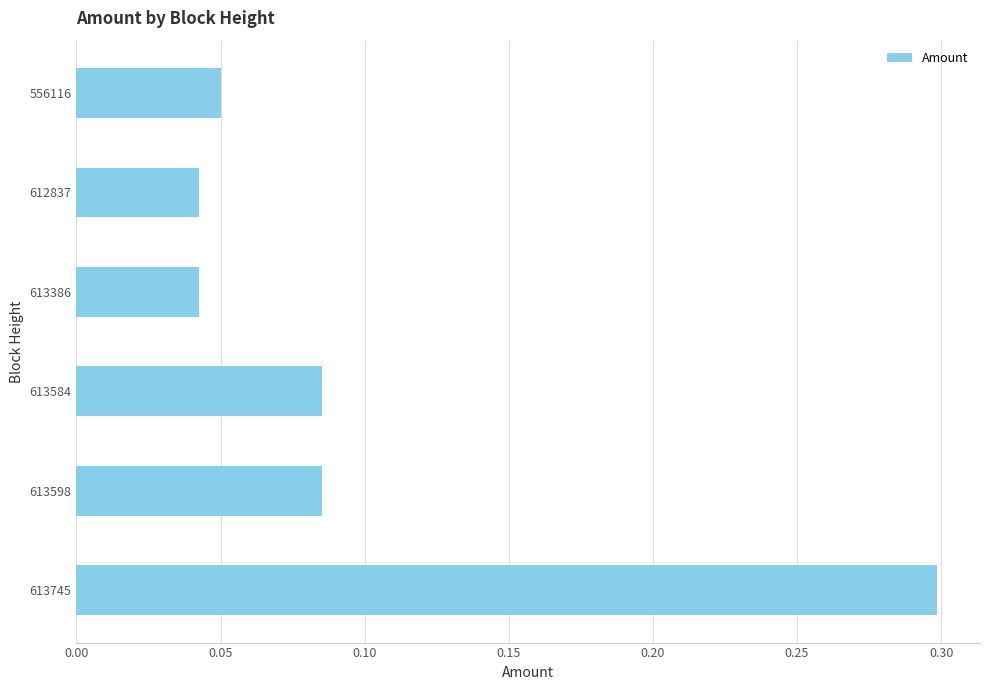

How many bars are there in total?

6